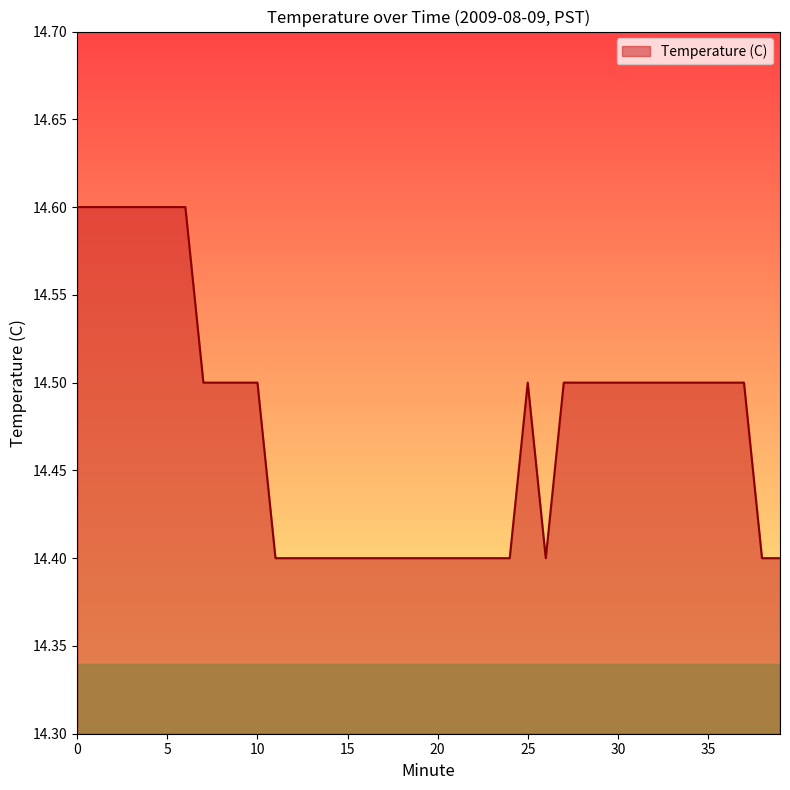

What is the greatest value displayed?

14.6